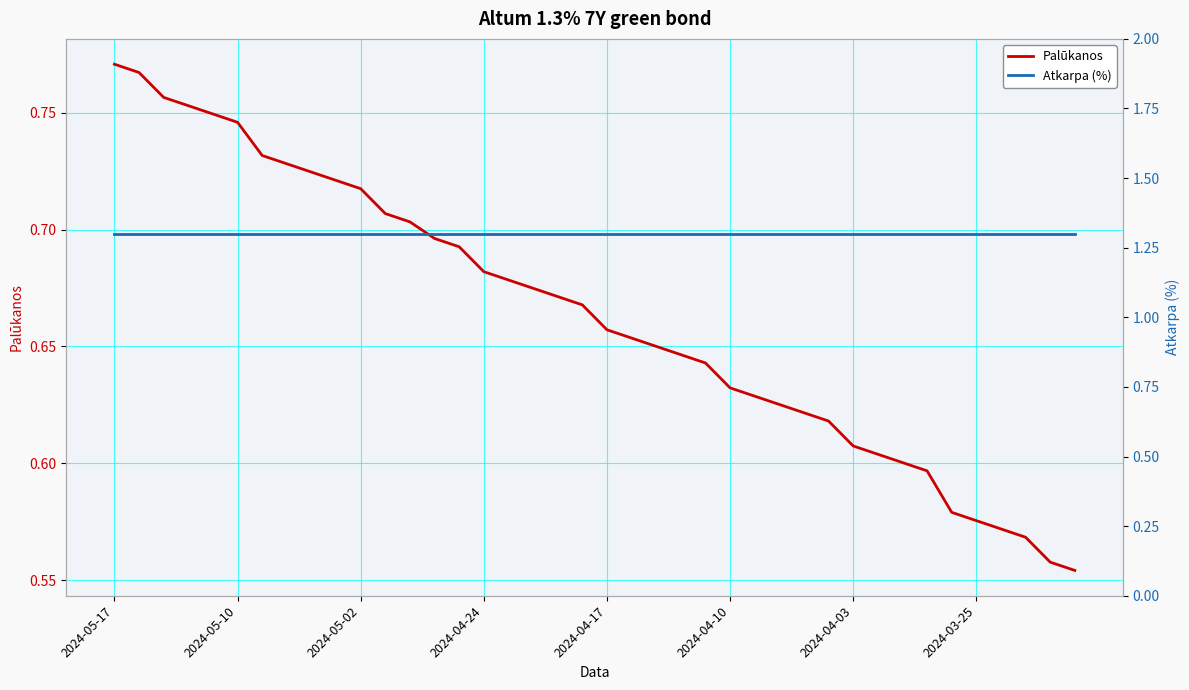

True or false: Atkarpa (%) has a value of 1.3 at 34.

True